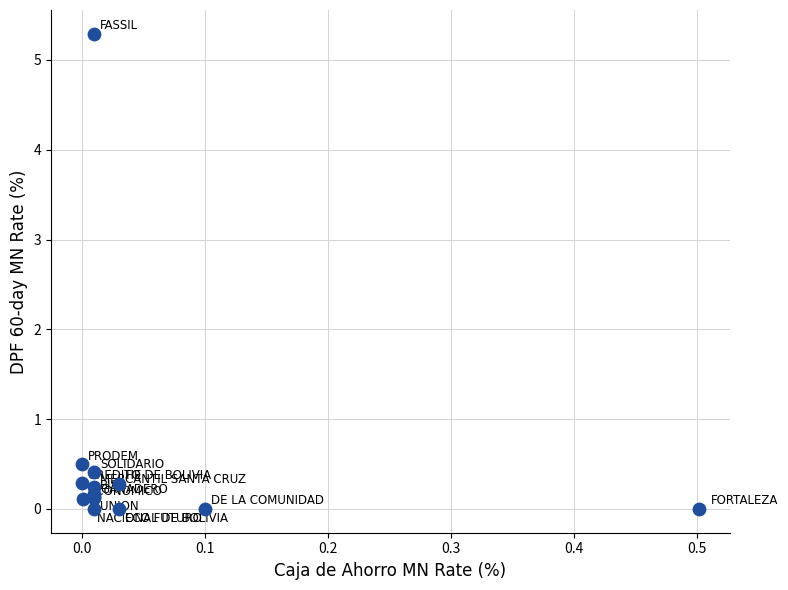

What Y value in the scatter plot is closest to 2?

0.5